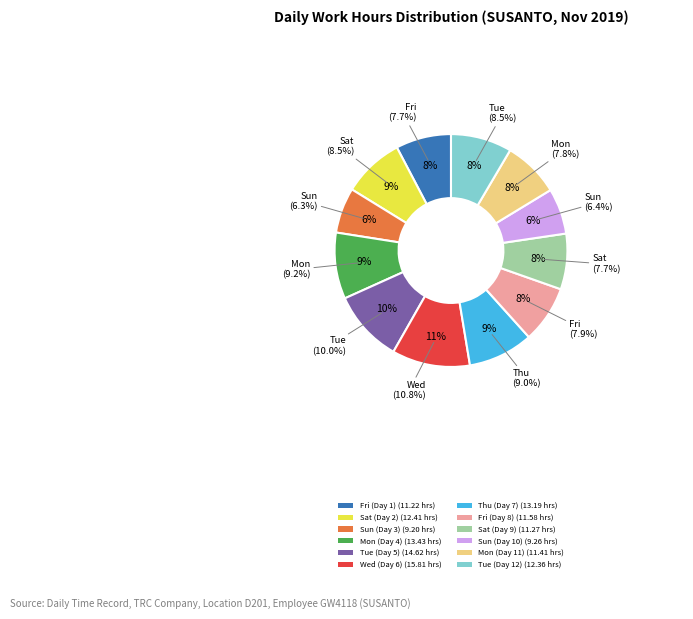

True or false: Fri (Day 1) accounts for 8% of the total.

True